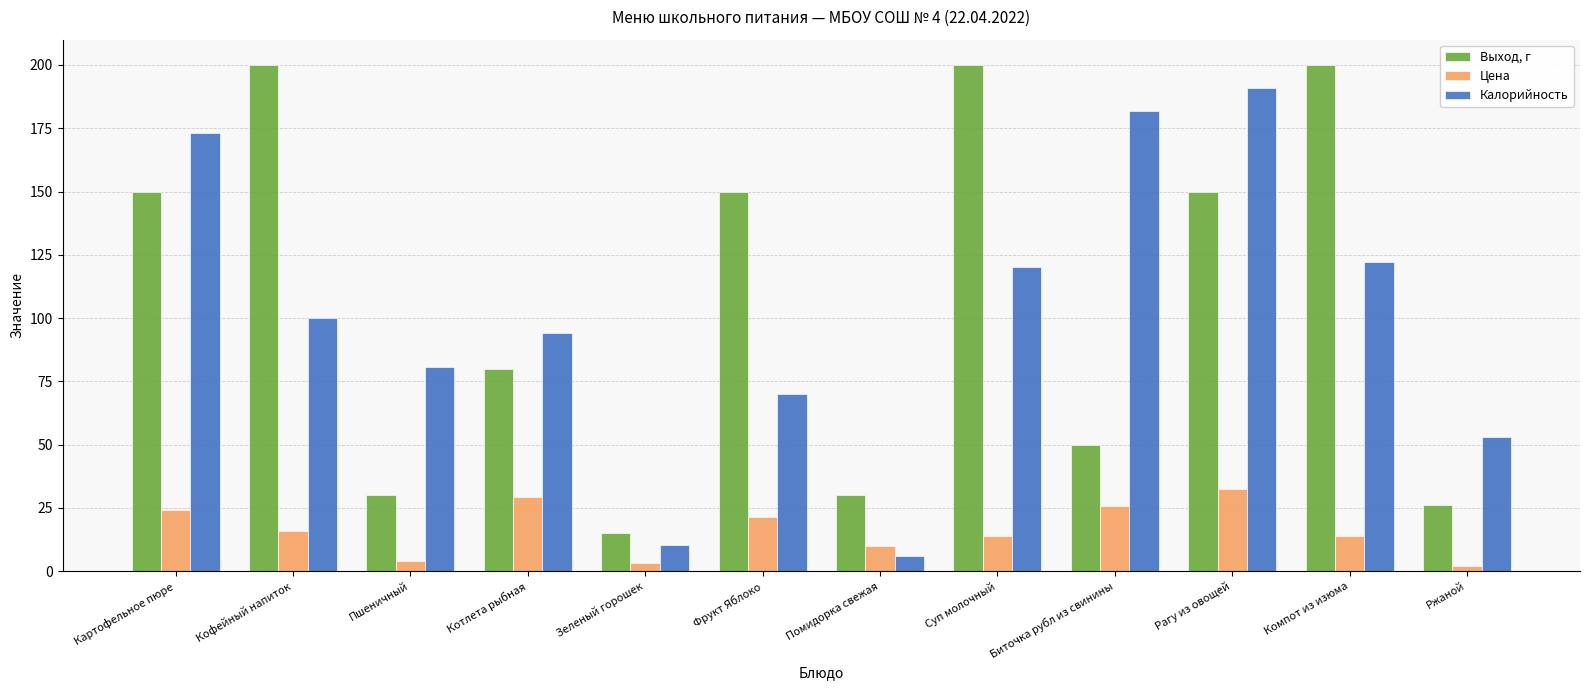

At how many categories does at least one series exceed 179?

5